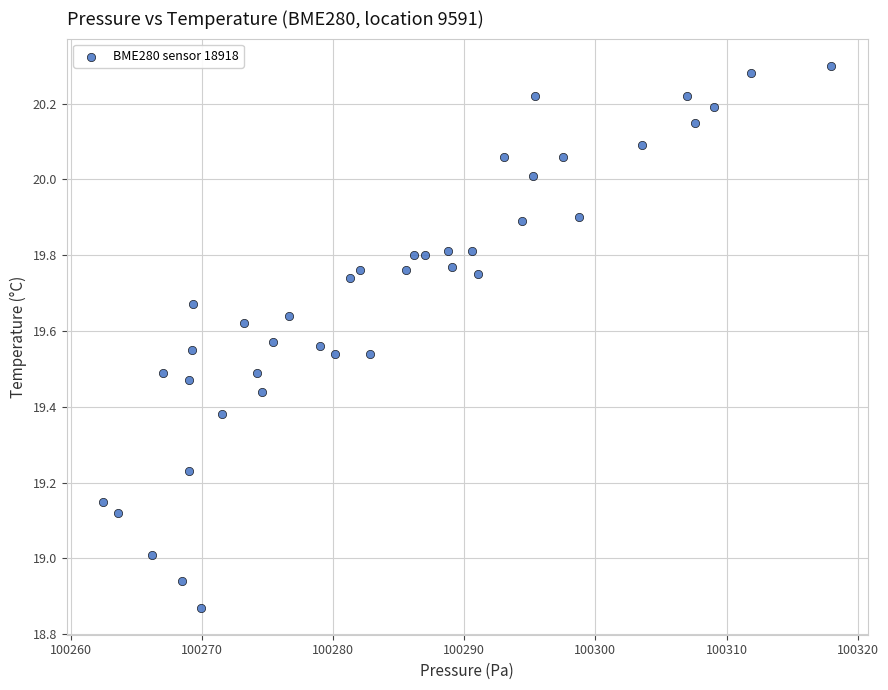

What is the range of Y values (max minus min)?

1.4